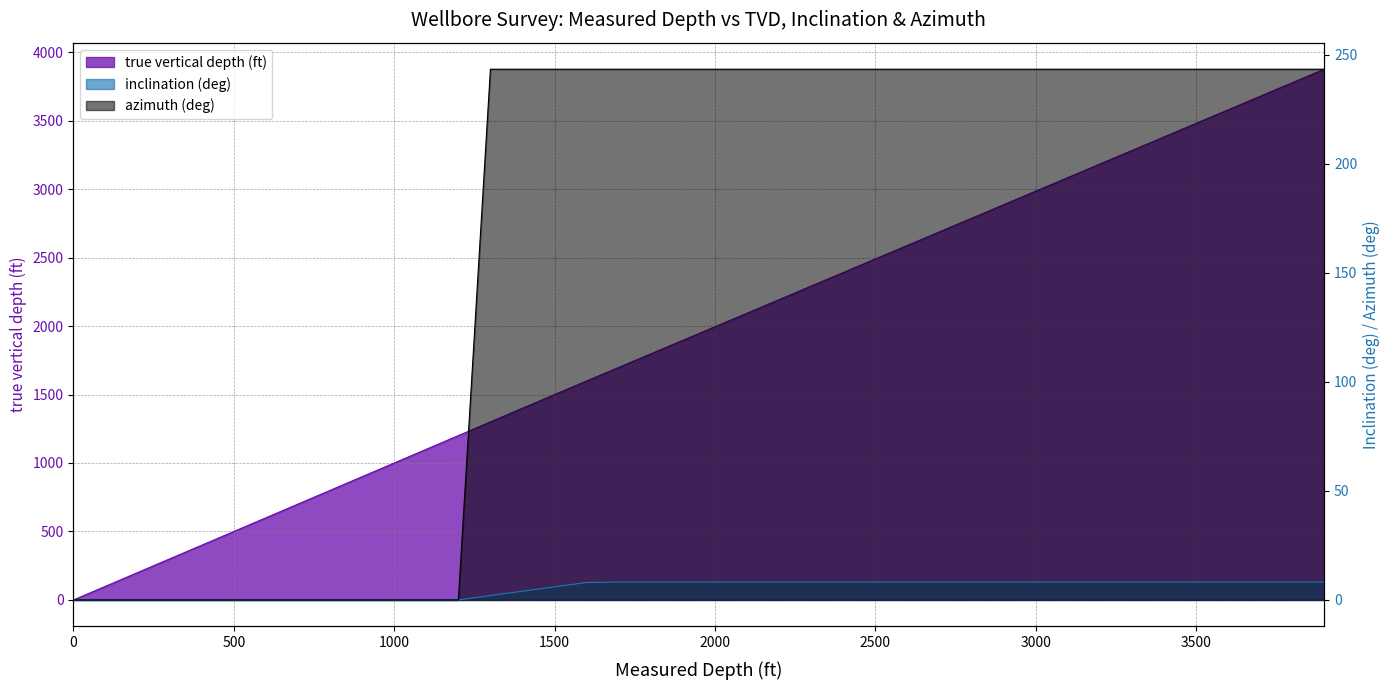

What is the sum of the inclination (deg) values at 3799.99 and 2200?

16.4